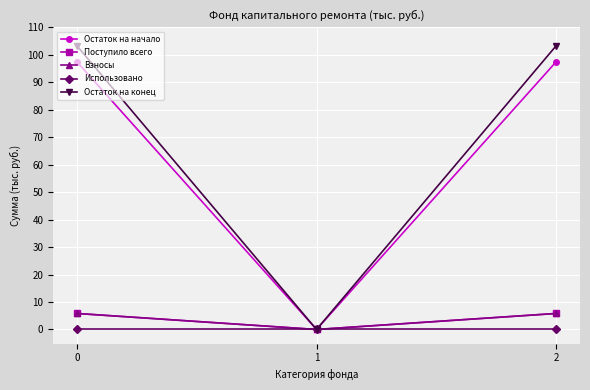

Between 2 and 1, which is larger?

2